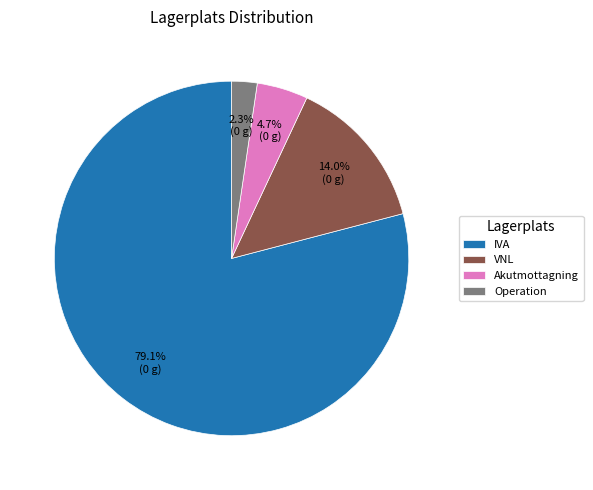

Which category has the biggest portion of the pie?

IVA